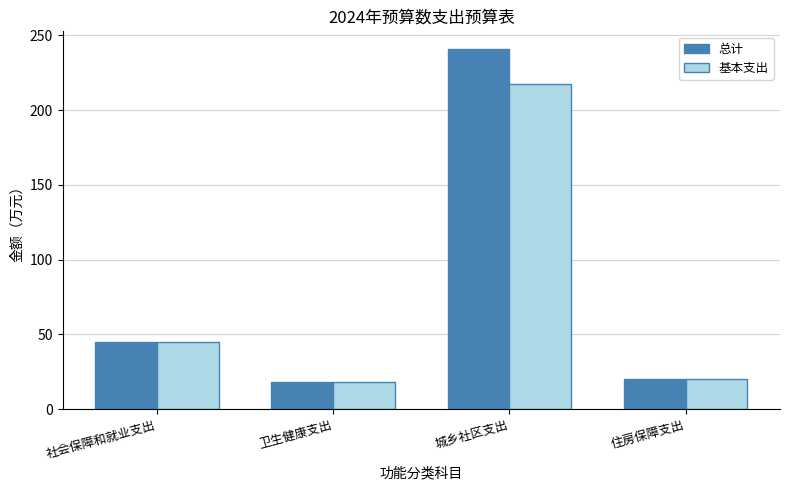

What is the total value across all series at 卫生健康支出?

36.3